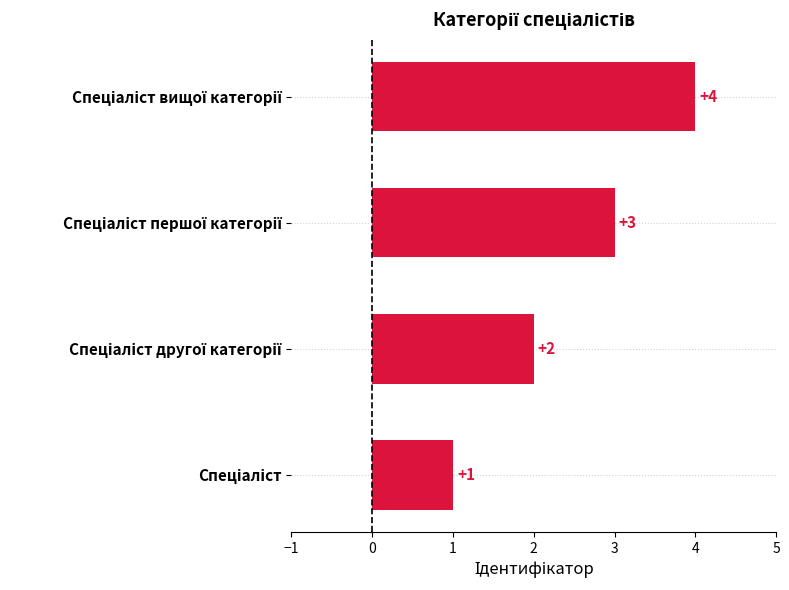

What is the maximum value shown in the chart?

4